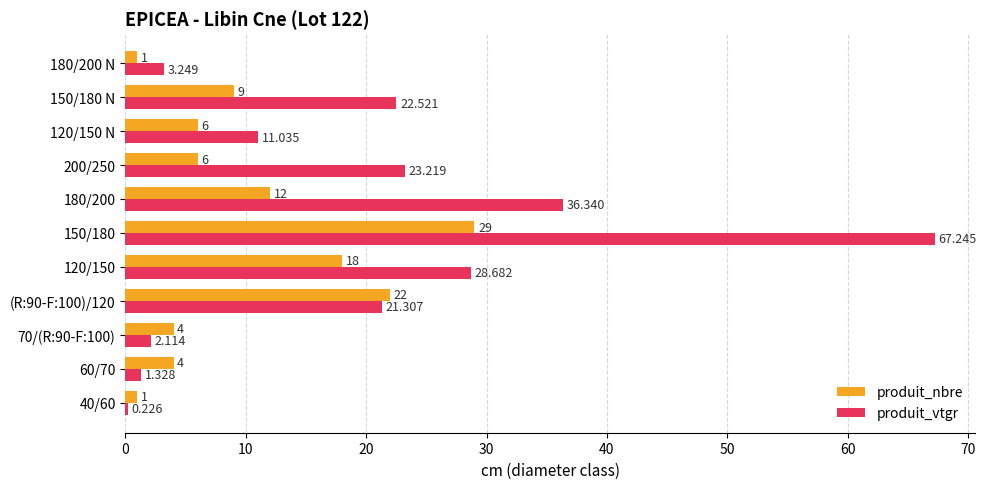

Is the value of produit_vtgr at 120/150 greater than the value of produit_nbre at 180/200 N?

Yes